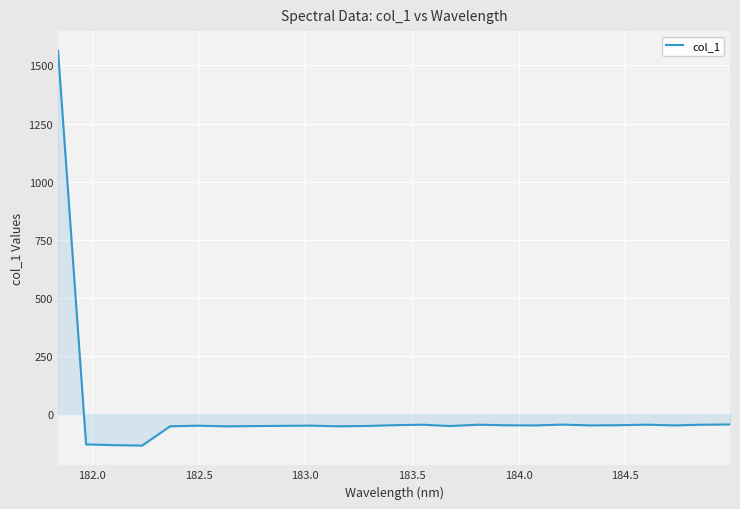

What is the minimum value shown in the chart?

-135.9